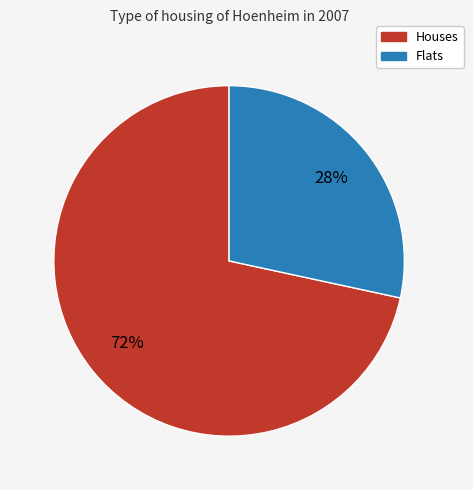

Is there any slice that represents more than half of the pie?

Yes